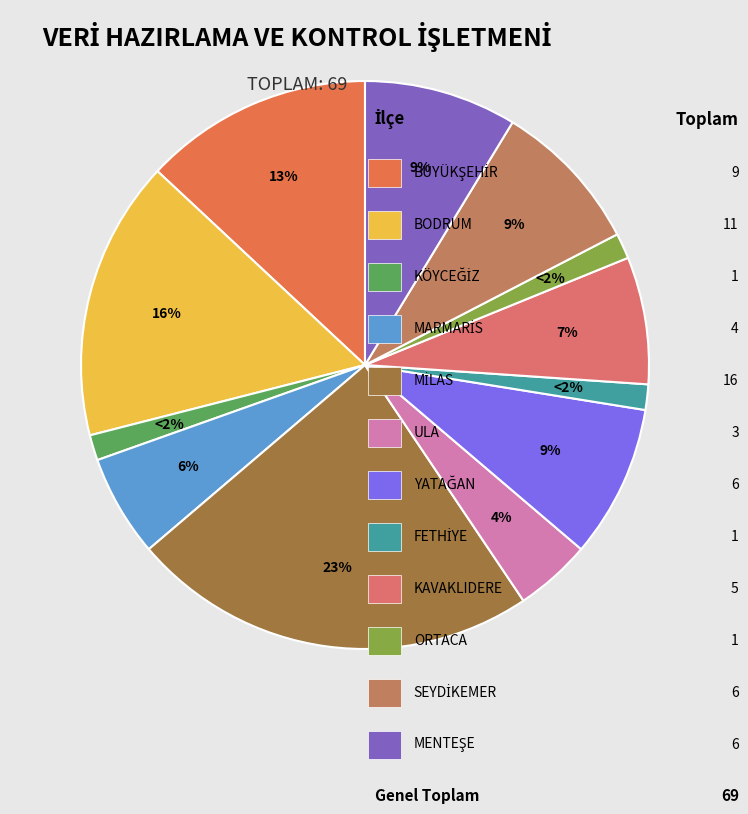

Approximately how many times larger is the value at KAVAKLIDERE compared to ULA?

1.7